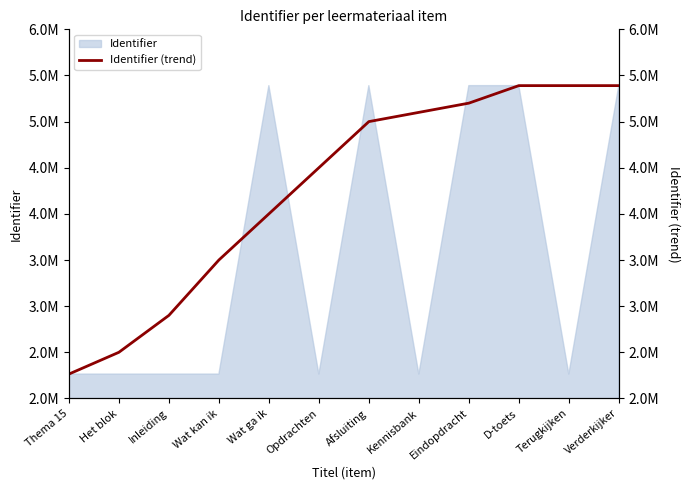

What is the difference between the maximum and minimum values?

3126116